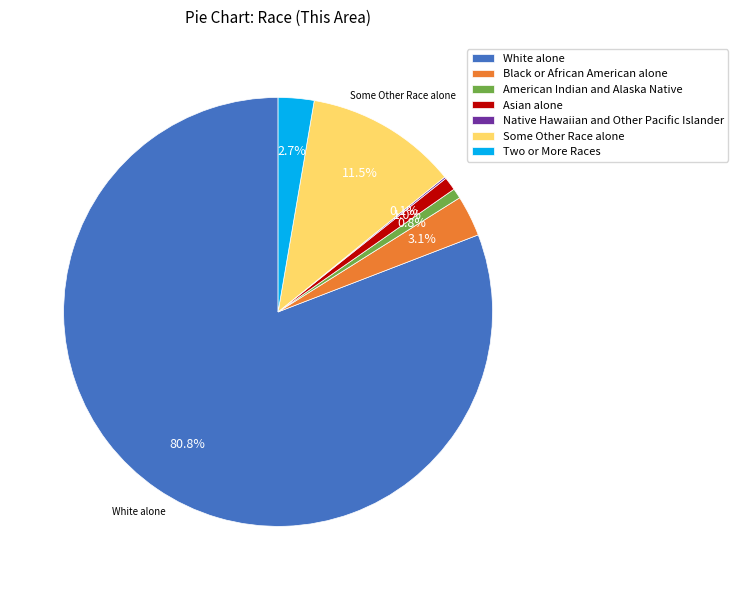

Which slice represents more than half of the pie?

White alone